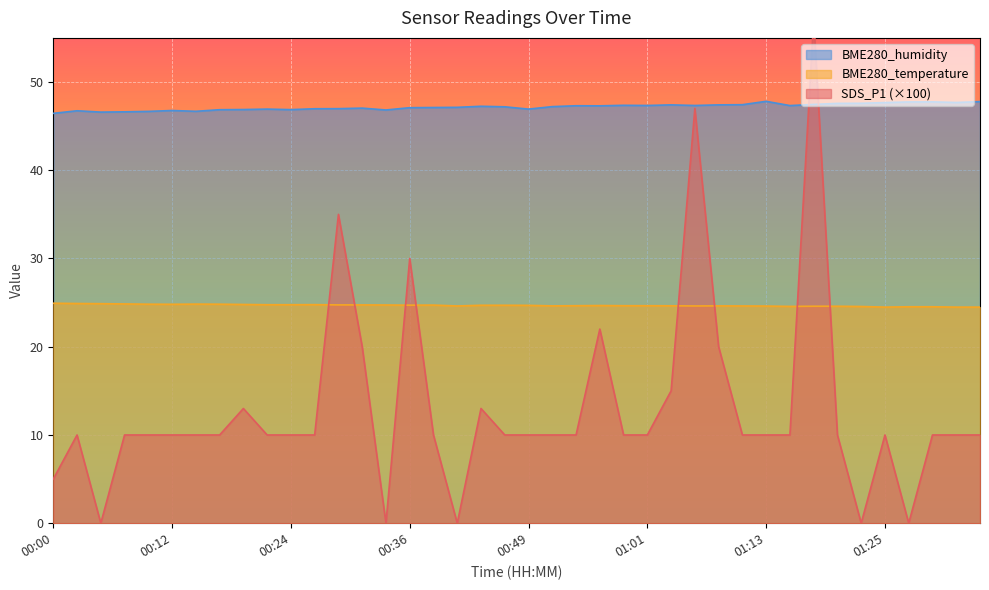

What is the sum of the BME280_humidity values at 00:10 and 00:27?

93.6